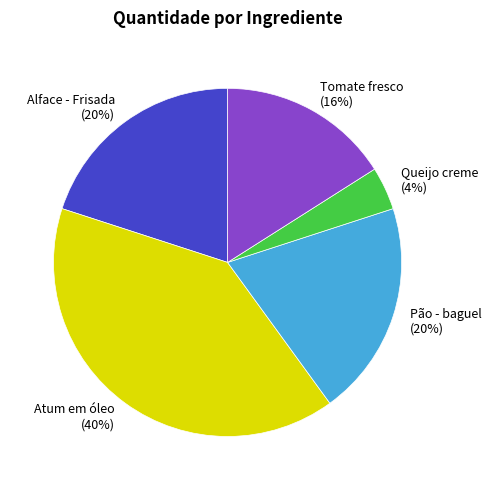

How many slices are in this pie chart?

5